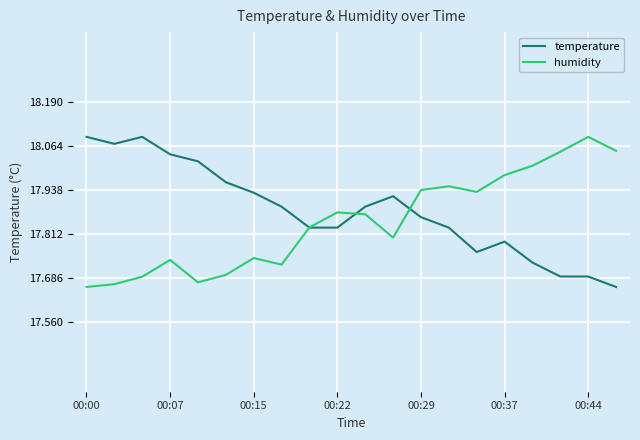

Which series ends up on top after the final intersection of temperature and humidity?

humidity